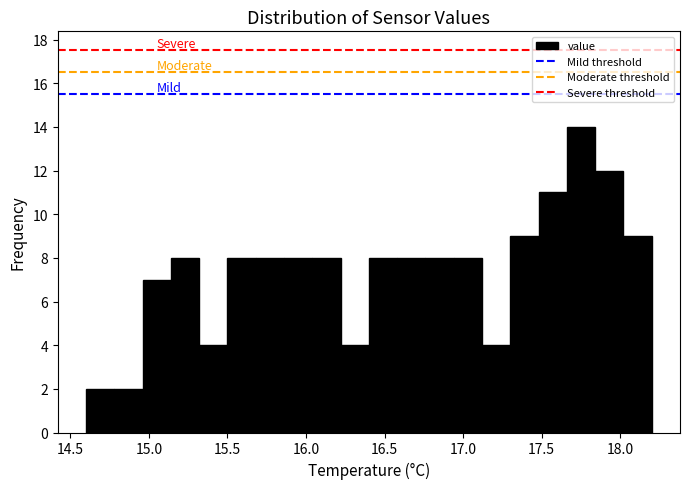

Around what value on the x-axis is the tallest bar? Give the approximate position of its centre, as read against the axis.

17.75